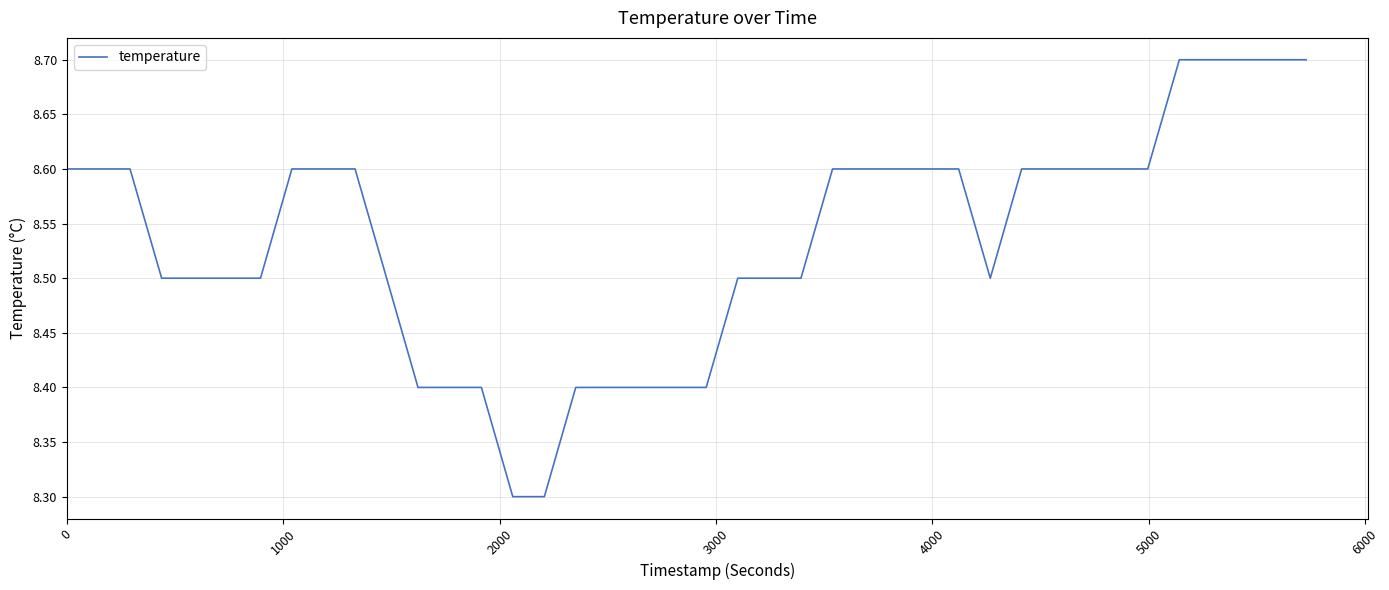

What is the maximum value shown in the chart?

8.7